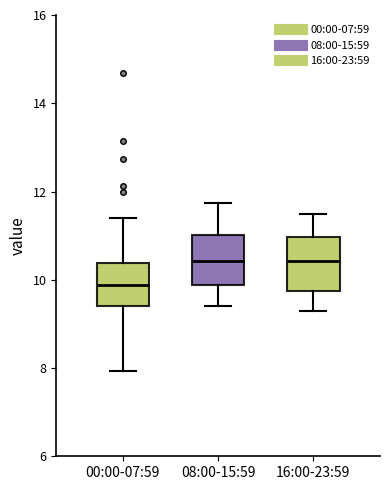

Where is the lower edge of the box for 00:00-07:59 on the y-axis? The values are not printed on the chart, so give them approximately, as read against the axis.

9.4